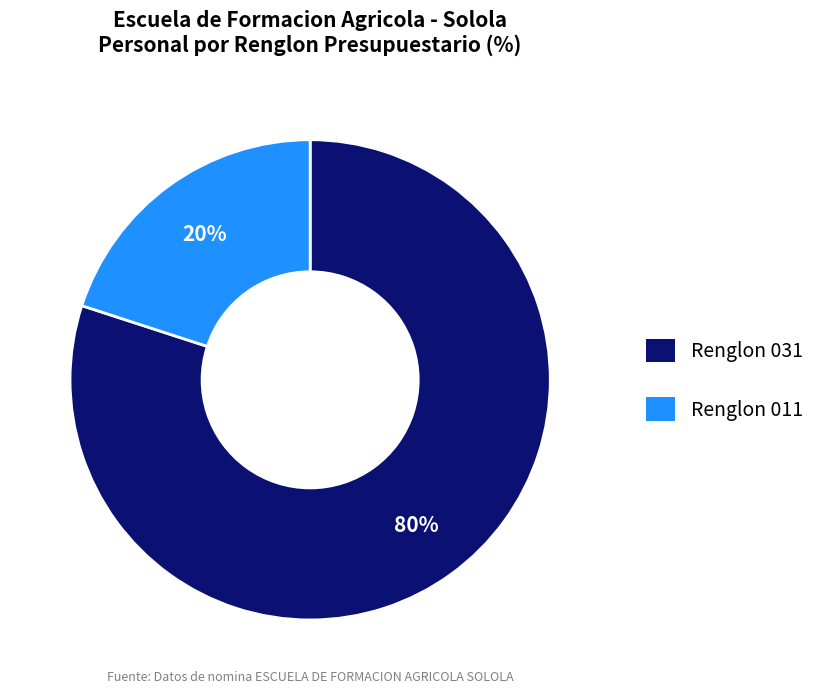

Is the sum of Renglon 031 and Renglon 011 greater than half?

Yes